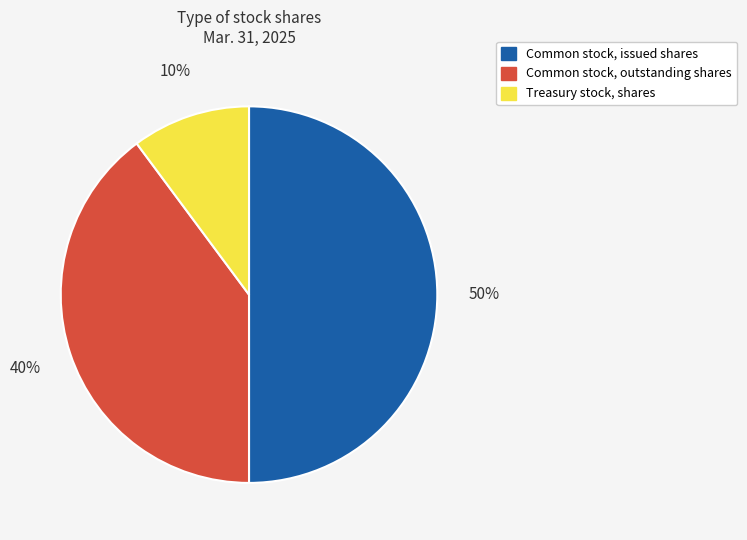

How many slices are in this pie chart?

3